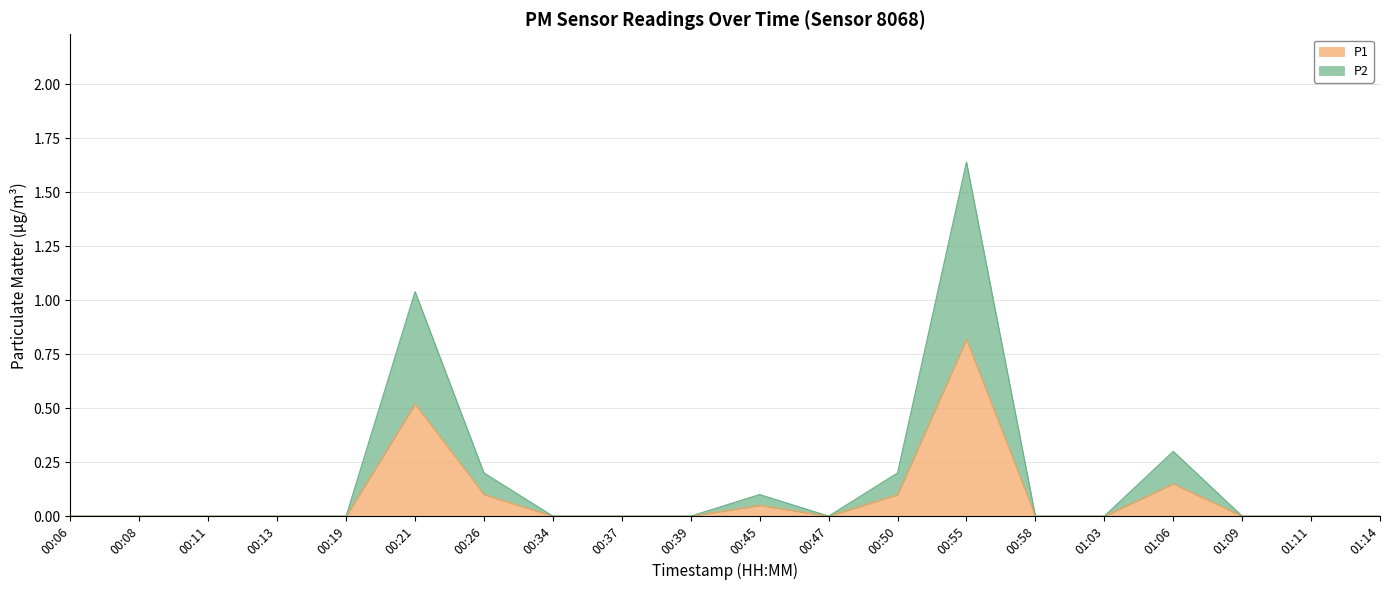

Which series has the largest total across all categories?

P2